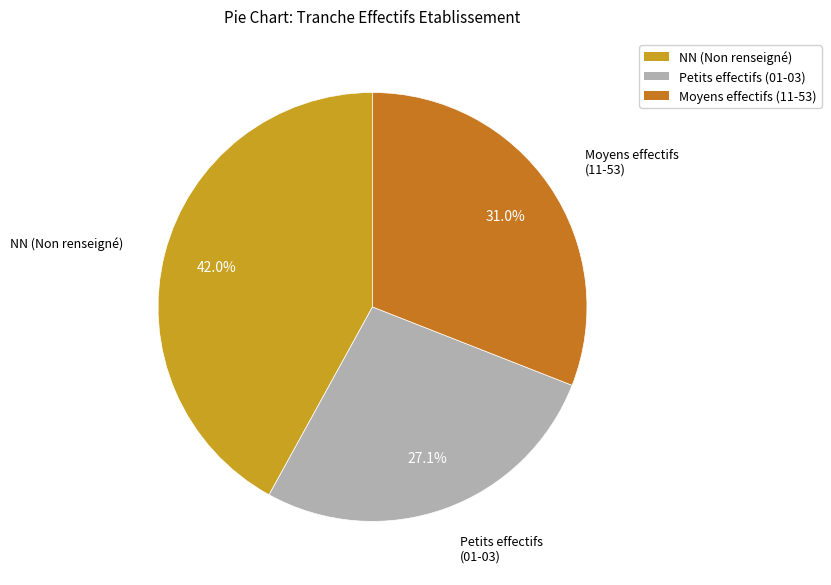

Which category has the smallest portion of the pie?

Petits effectifs (01-03)